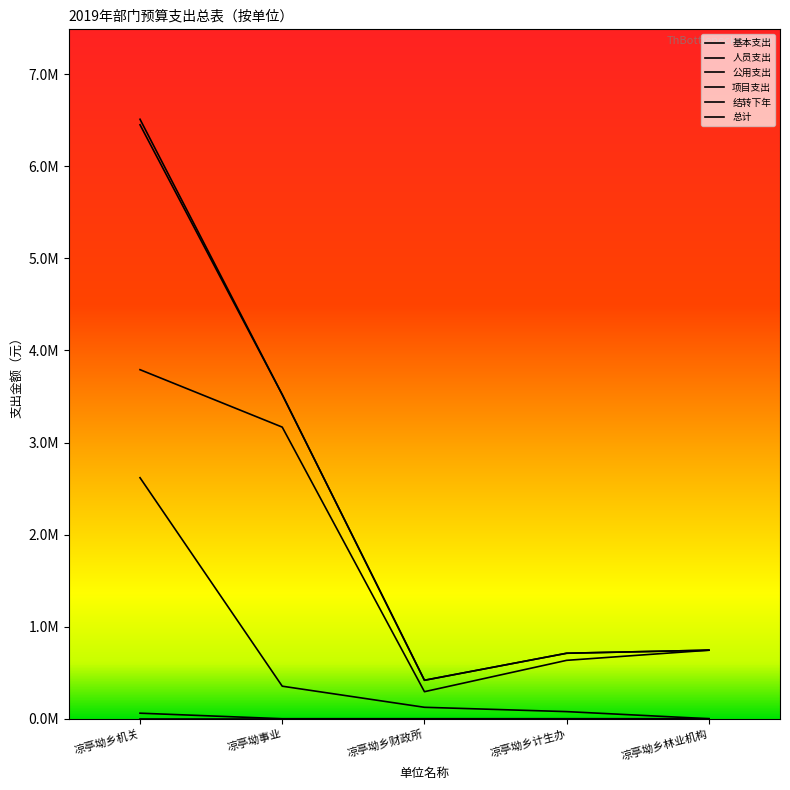

Is this an area chart (filled region under the line)?

No